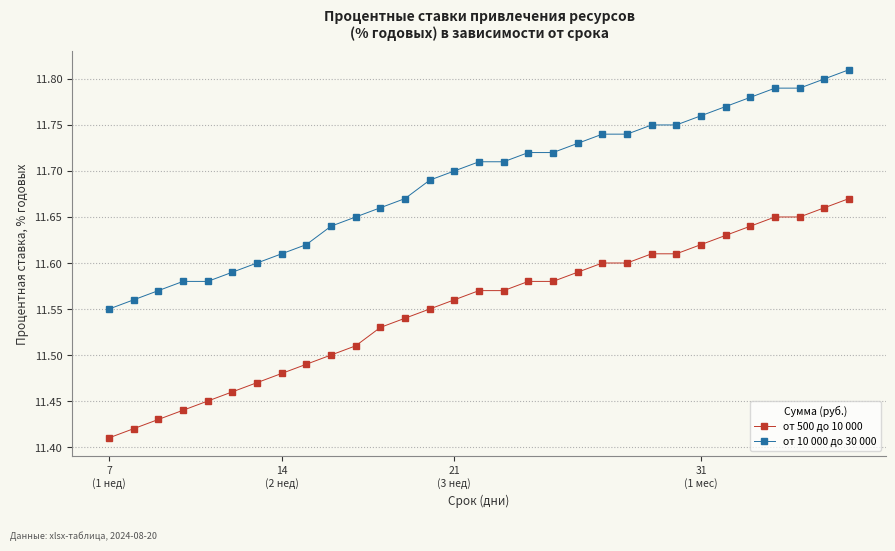

Which series has the largest total across all categories?

от 10 000 до 30 000